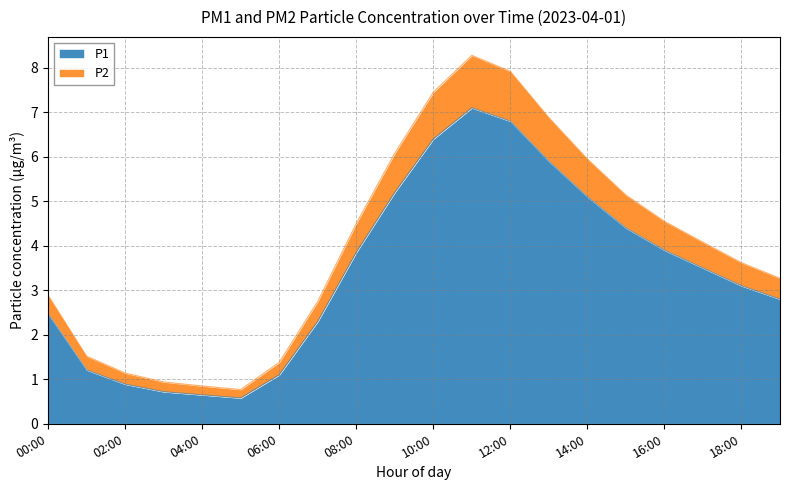

What is the maximum value for P1?

7.1